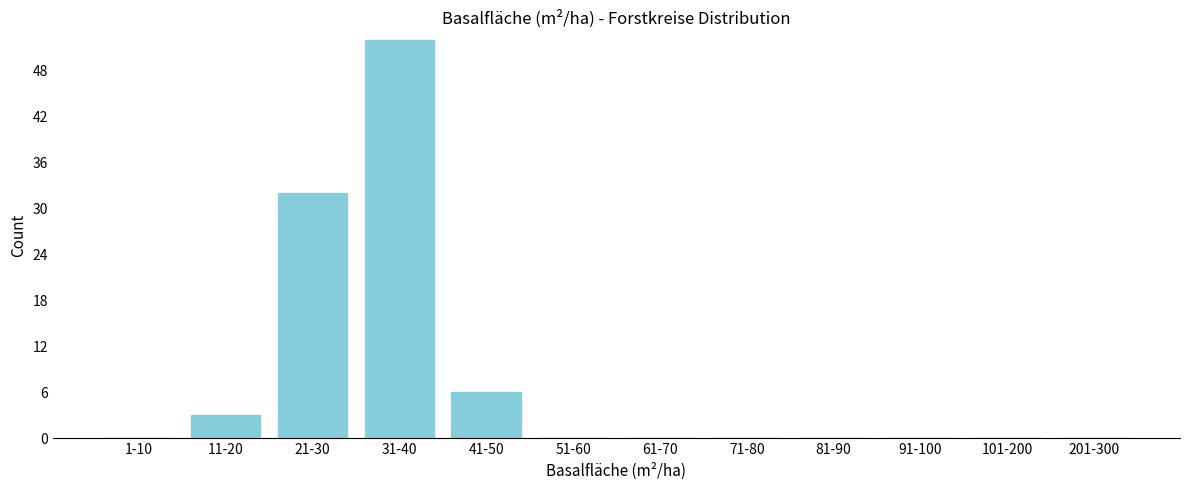

Reading left to right, extract all data points from this chart.

1-10=0	11-20=3	21-30=32	31-40=52	41-50=6	51-60=0	61-70=0	71-80=0	81-90=0	91-100=0	101-200=0	201-300=0